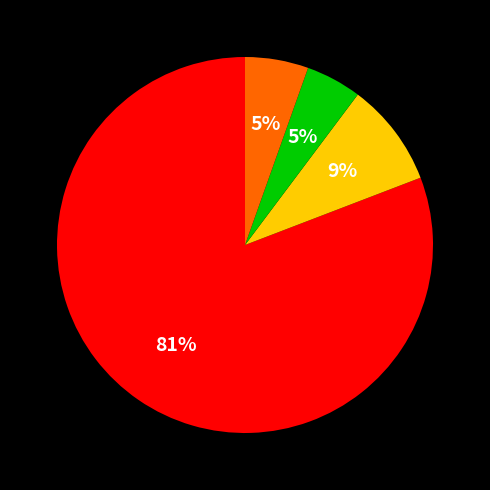

To the nearest percent, what is the difference between the largest and smallest slice percentages?

76%